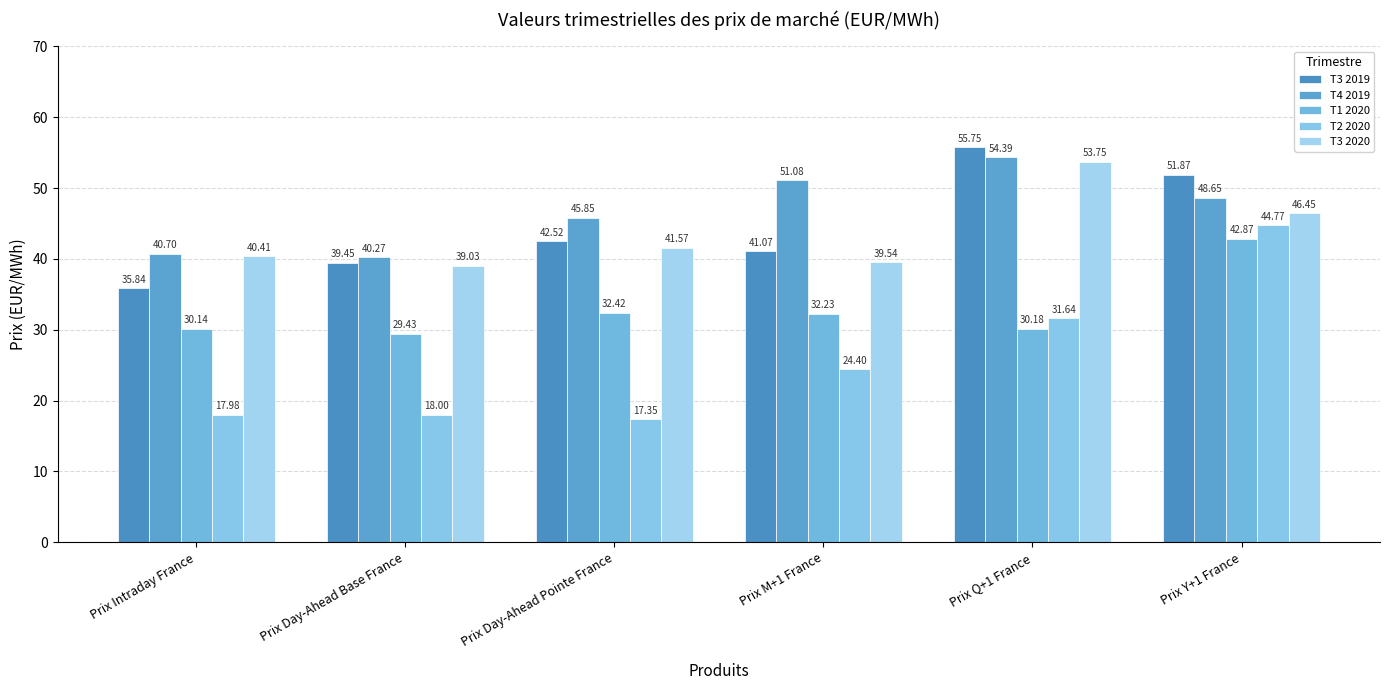

How many groups of bars are there?

6